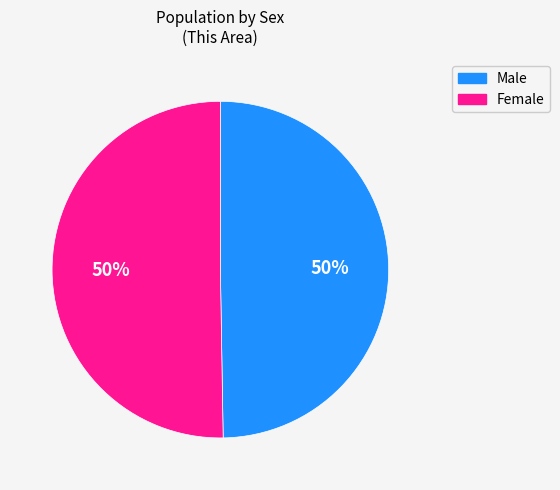

How many segments does this pie chart have?

2